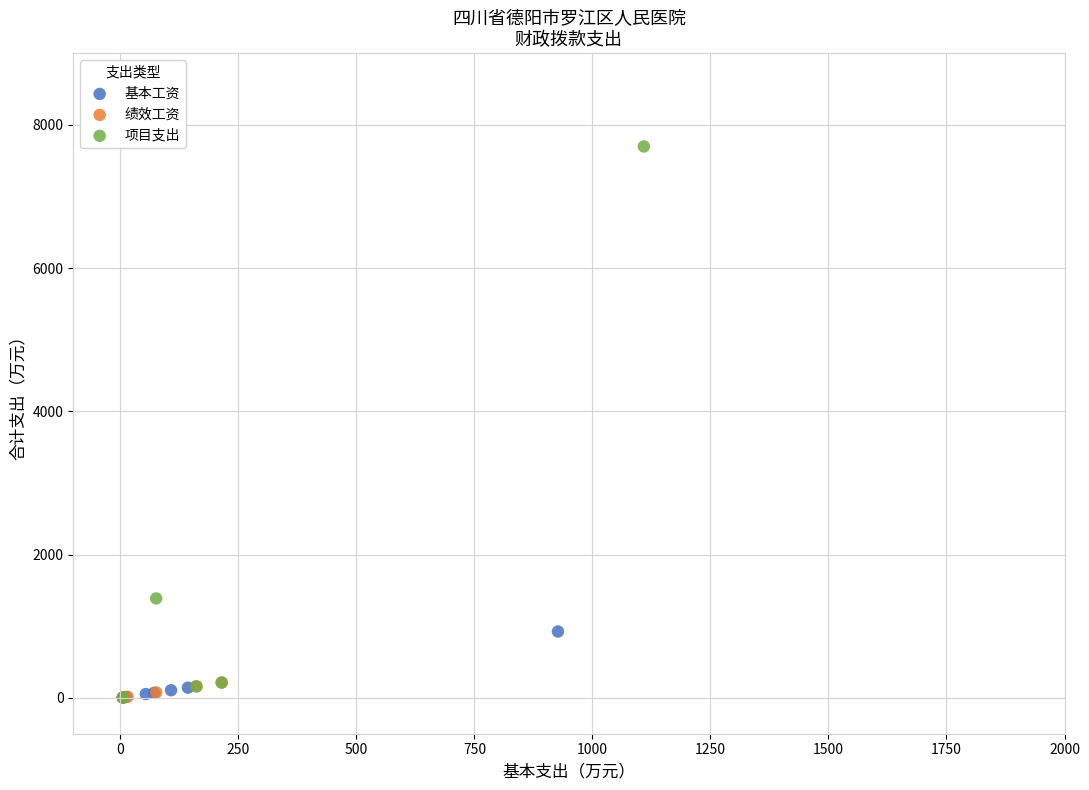

What are all the series names shown in the legend?

基本工资, 绩效工资, 项目支出